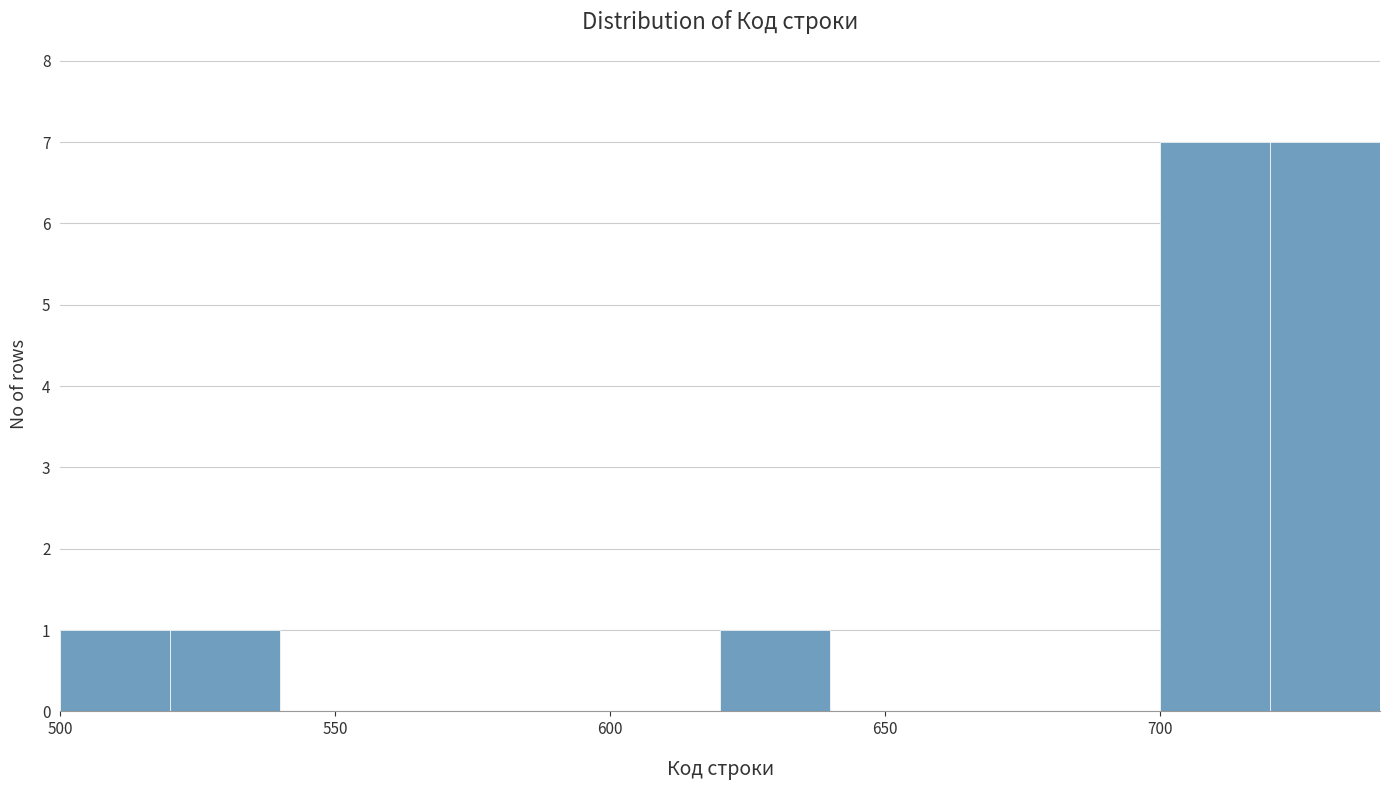

Reading left to right, transcribe this chart: for each bar, give the range it covers on the x-axis and its height. The values are not printed on the chart, so give them approximately, as read against the axis.

500 to 520: 1
520 to 540: 1
540 to 560: 0
560 to 580: 0
580 to 600: 0
600 to 620: 0
620 to 640: 1
640 to 660: 0
660 to 680: 0
680 to 700: 0
700 to 720: 7
720 to 740: 7